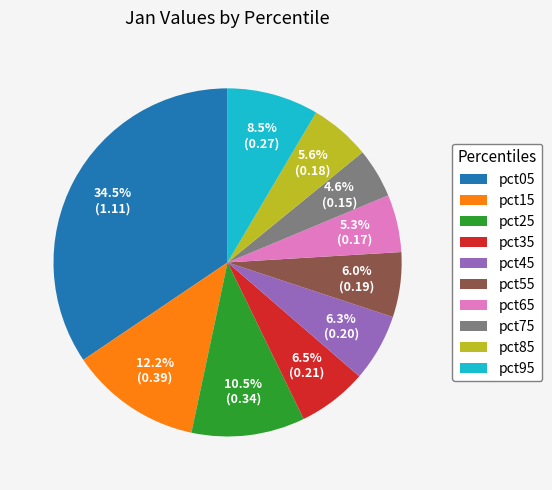

How many segments does this pie chart have?

10